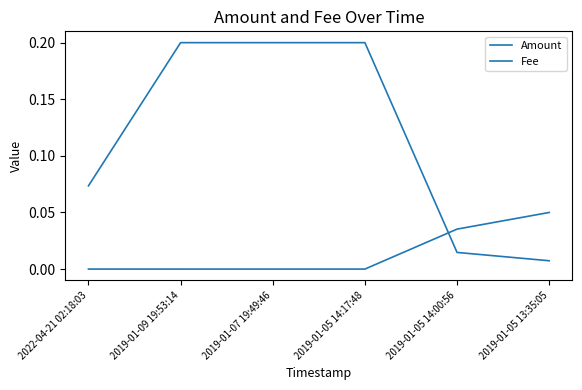

The Fee series shows 0.2 at 2019-01-07 19:49:46. True or false?

True